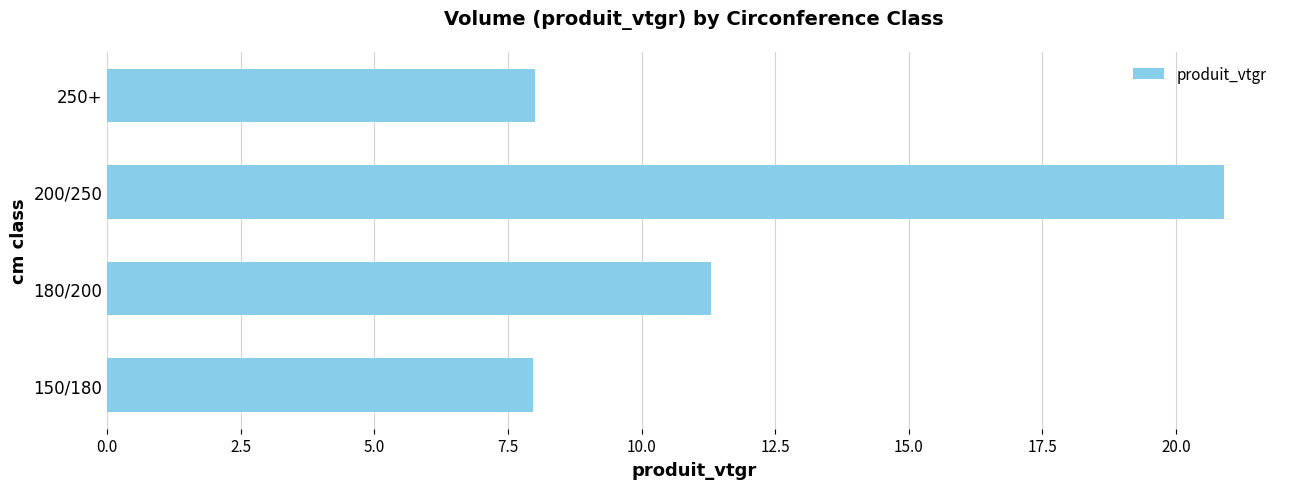

How many categories are shown in the chart?

4